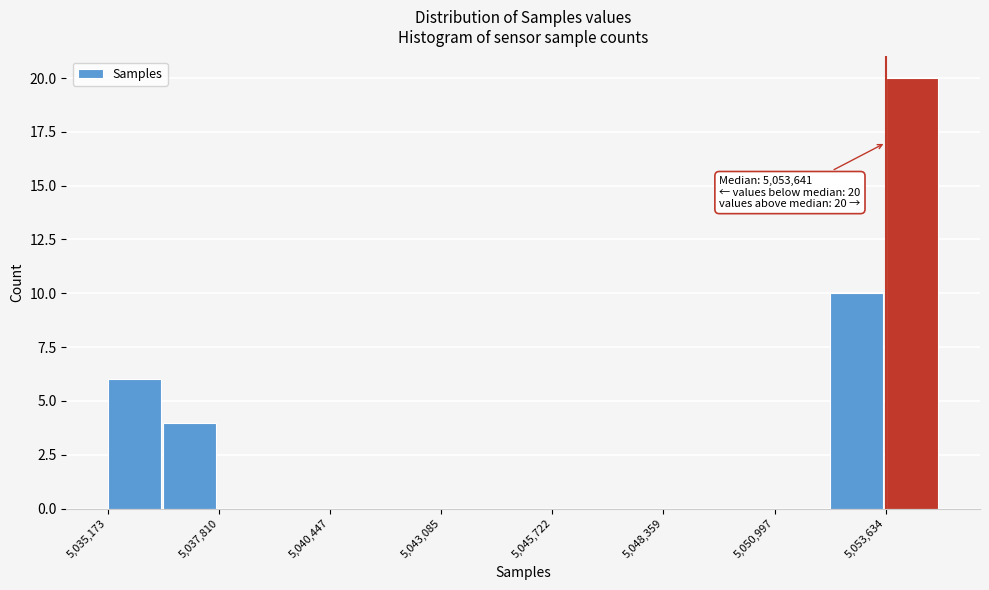

Read against the x-axis, roughly where is the centre of the tallest bar?

5054500